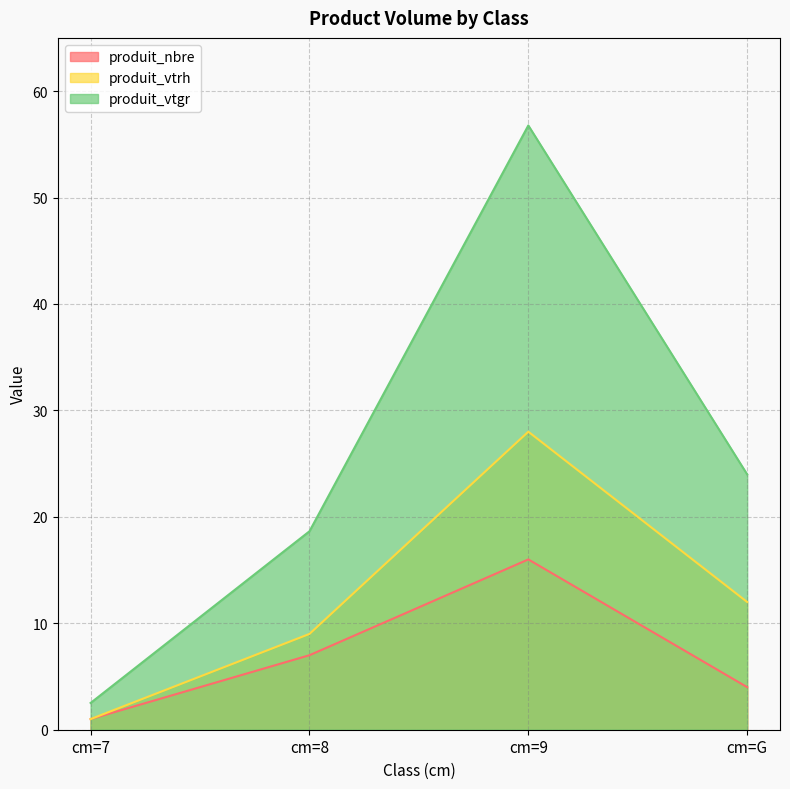

Count the number of categories in the chart.

4